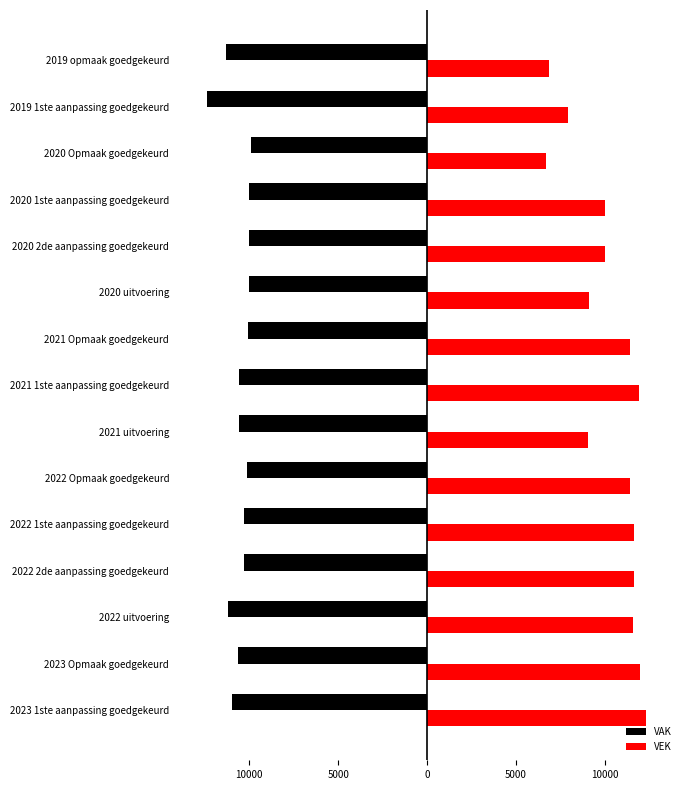

Which series has the largest total across all categories?

VEK